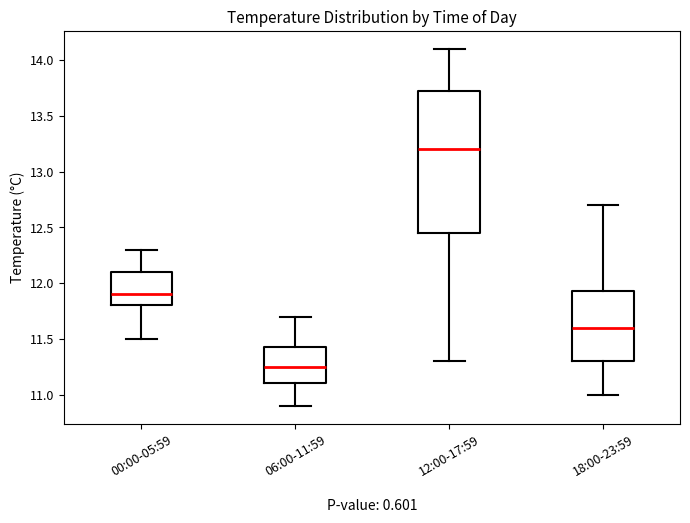

Which box is the tallest, from its lower edge to its upper edge?

12:00-17:59